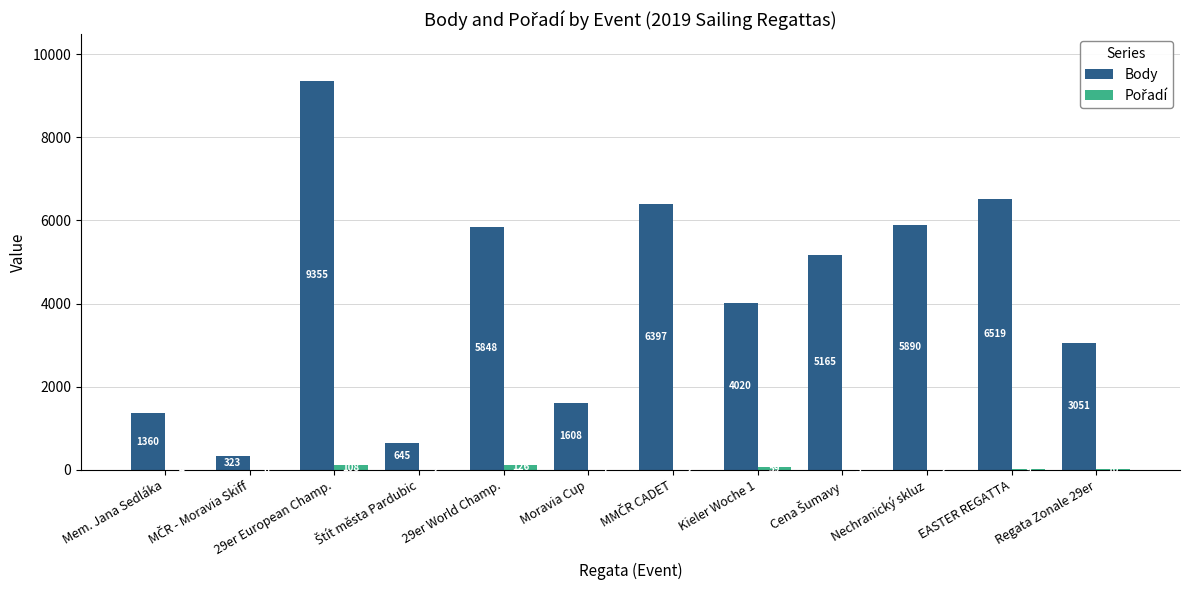

Which series has the largest total across all categories?

Body